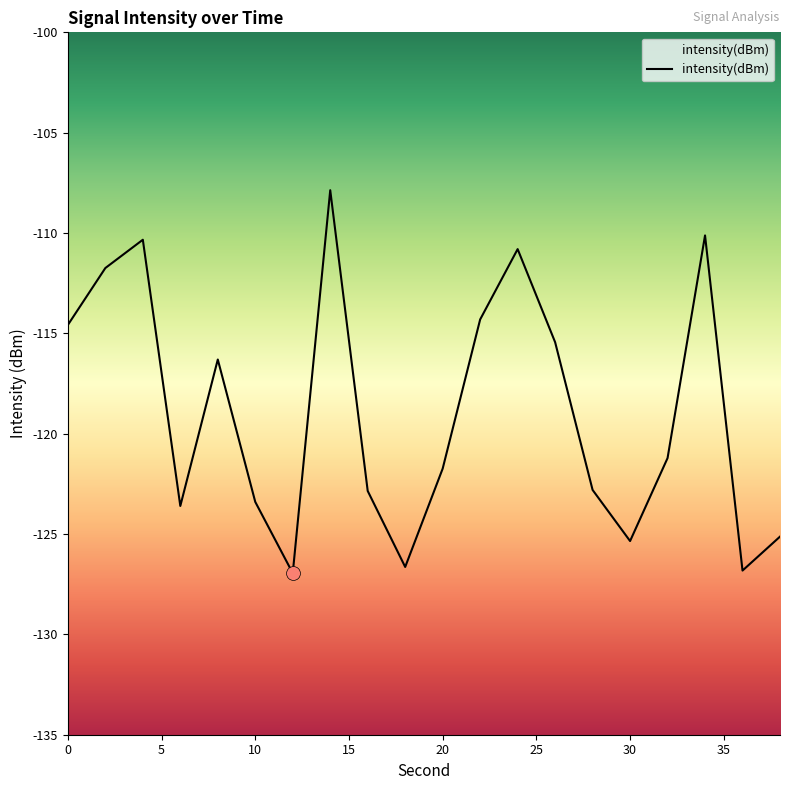

Where is the data nearest to the value -117?

8